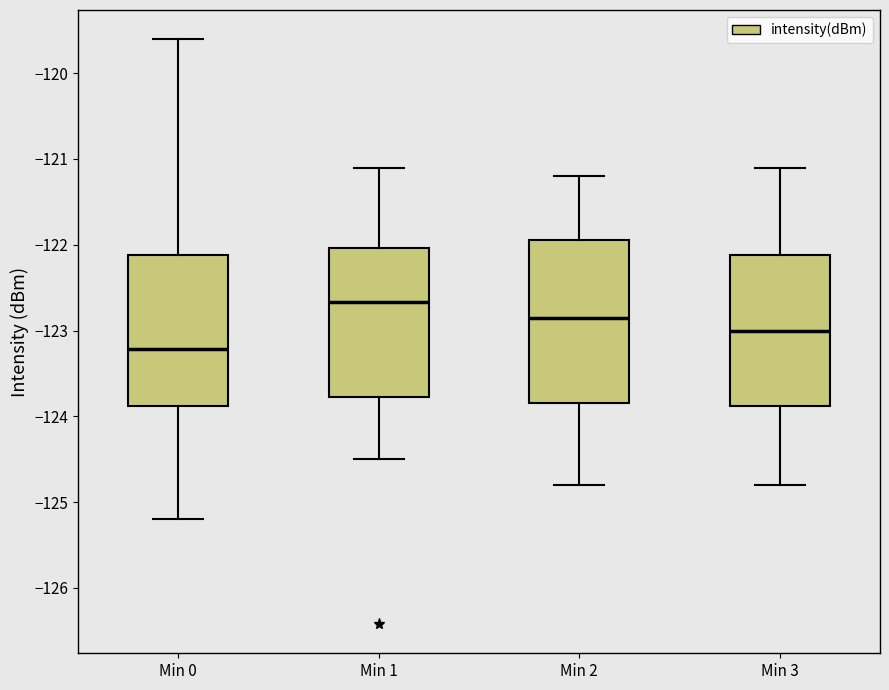

Reading left to right, read every box against the y-axis: the position of its median line, the range the box covers, and the ends of its whiskers. The values are not printed on the chart, so give them approximately, as read against the axis.

Min 0: median -123.2, box -123.9 to -122.1, whiskers -125.2 to -119.6
Min 1: median -122.7, box -123.8 to -122.0, whiskers -124.5 to -121.1
Min 2: median -122.8, box -123.8 to -121.9, whiskers -124.8 to -121.2
Min 3: median -123.0, box -123.9 to -122.1, whiskers -124.8 to -121.1